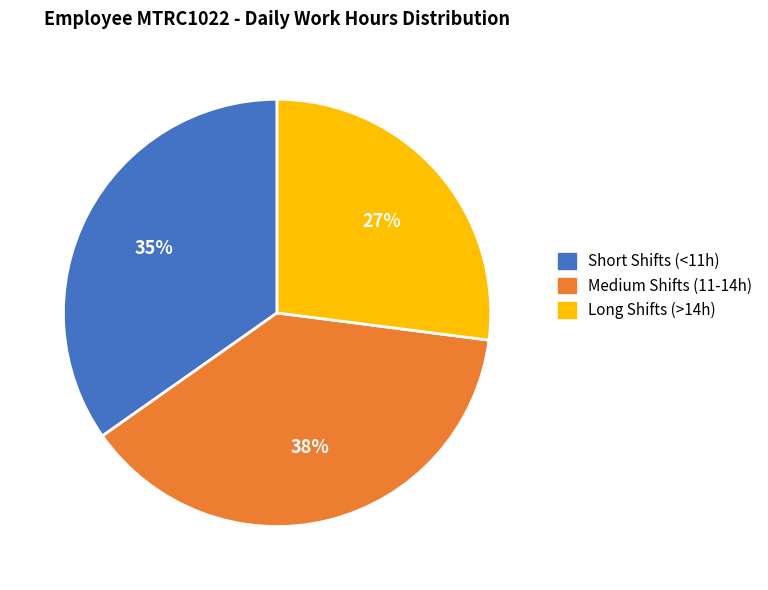

To the nearest percent, what is the difference between the largest and smallest slice percentages?

11%